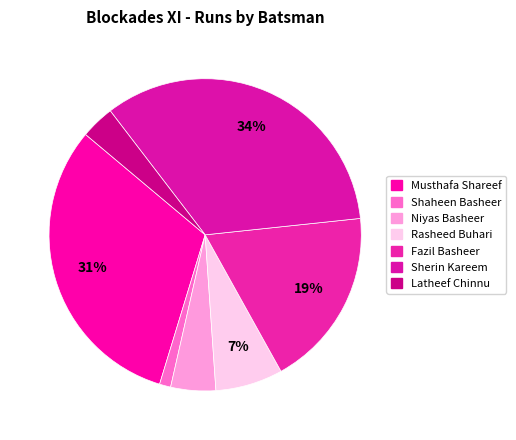

Count the number of slices in the pie.

7